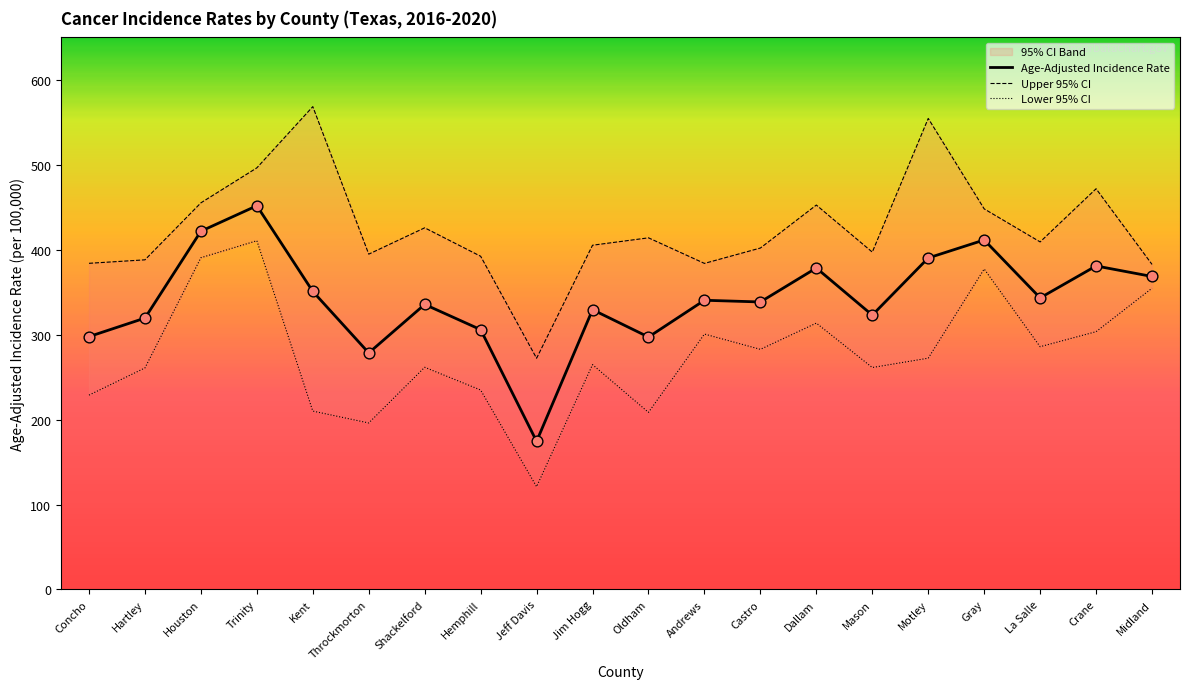

Which series contains the lowest Y value?

Lower 95% CI